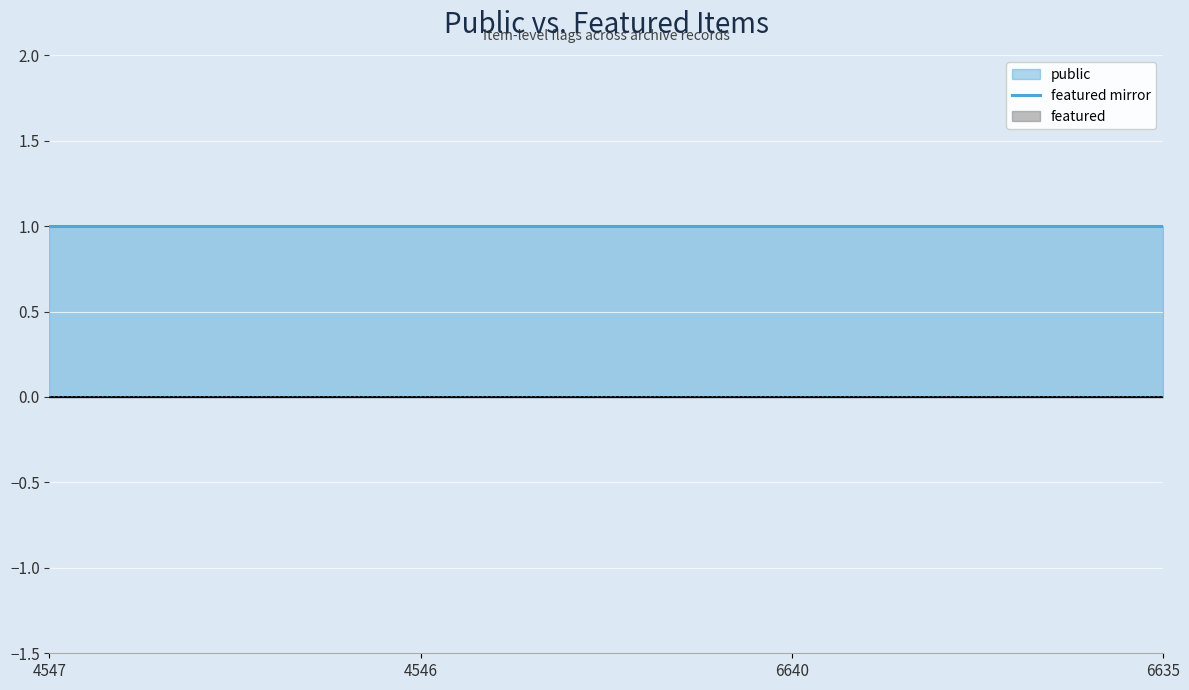

At 6635, list the series in order from smallest to largest.

featured, public